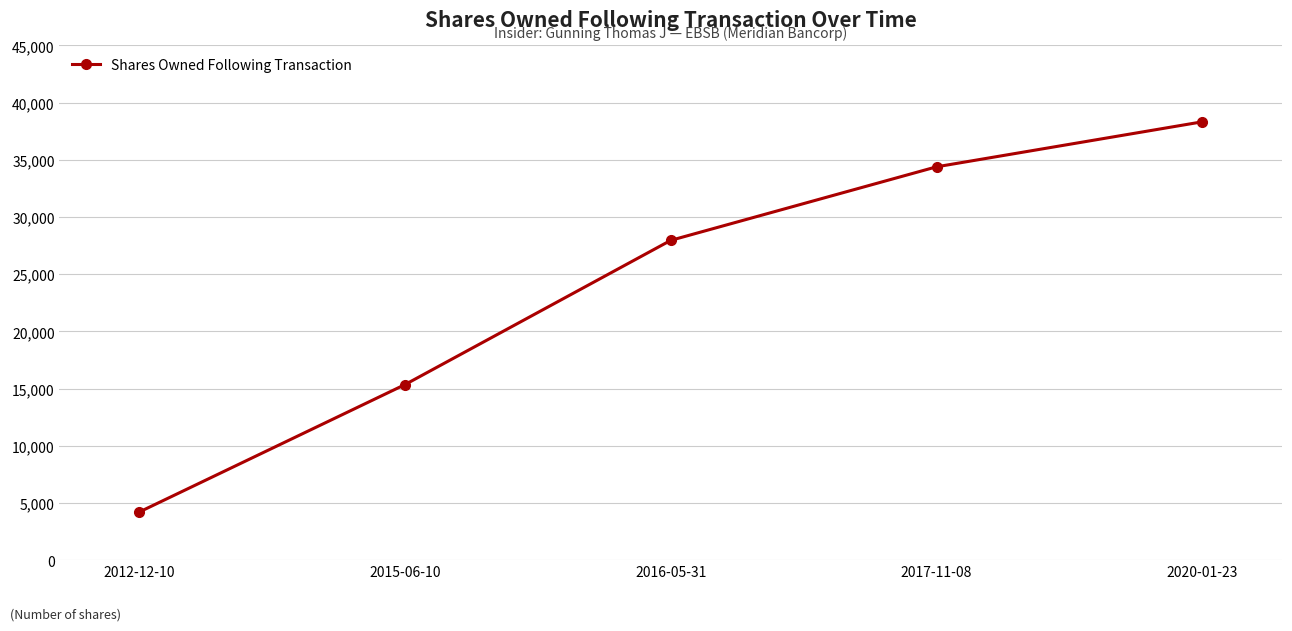

The chart shows a value of 15348 at 2015-06-10. True or false?

True